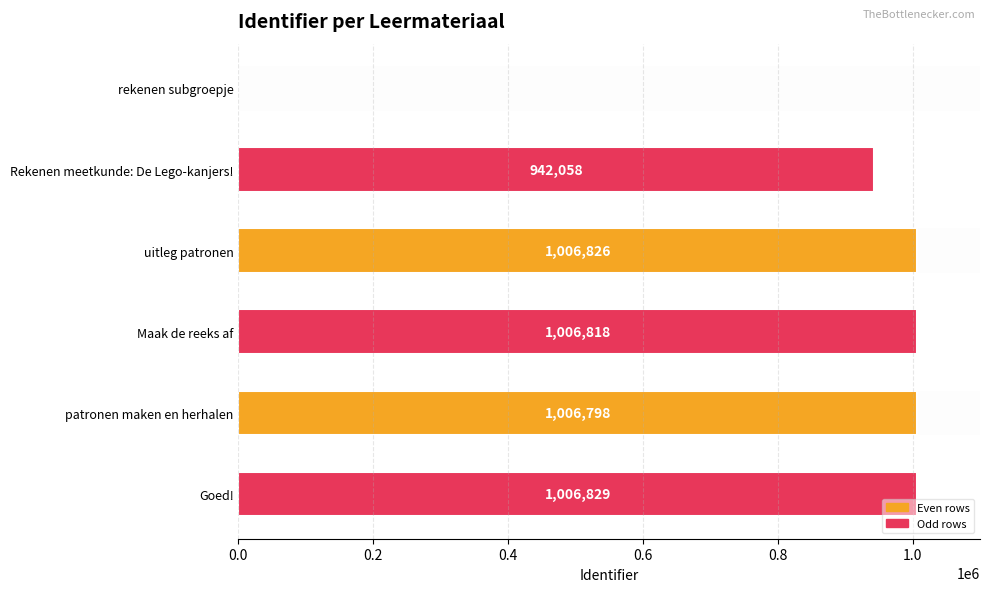

What is the sum of all values?

4969329